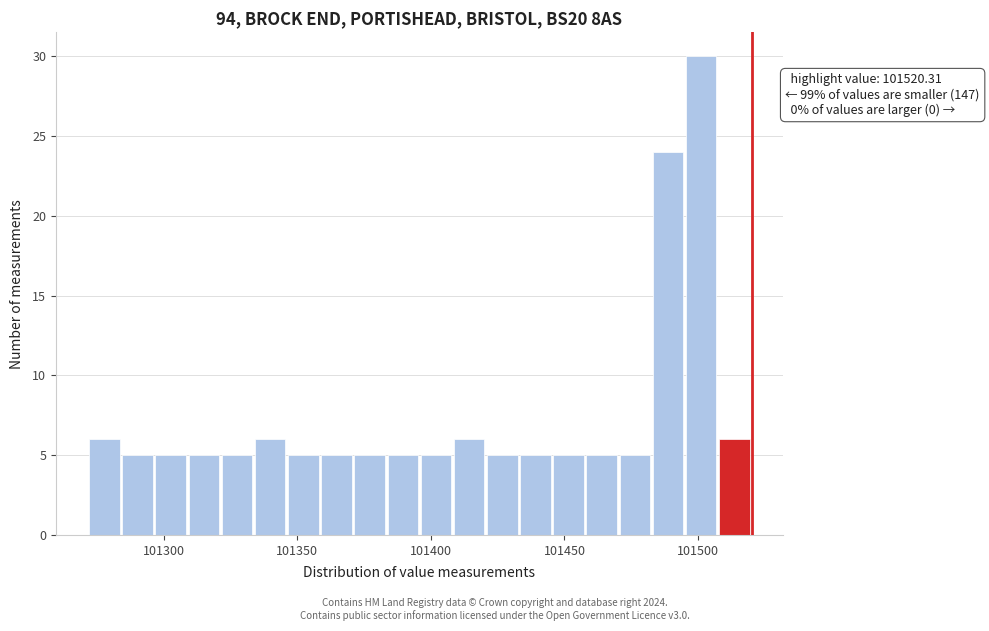

Around what value on the x-axis is the tallest bar? Give the approximate position of its centre, as read against the axis.

101500